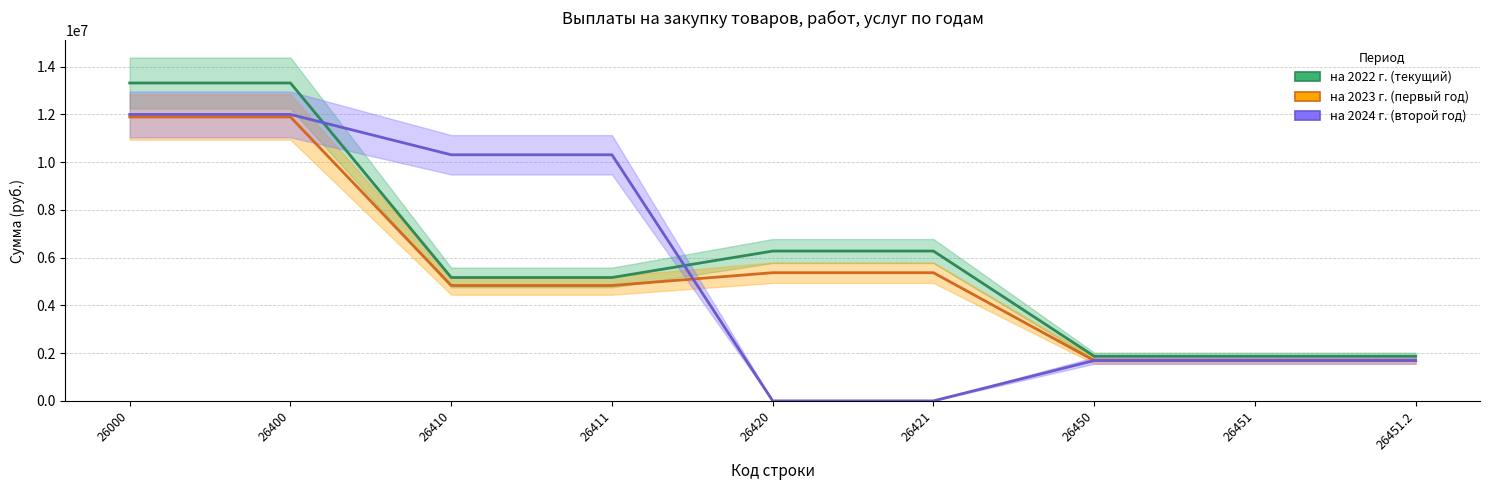

At how many categories does at least one series exceed 1549381?

9